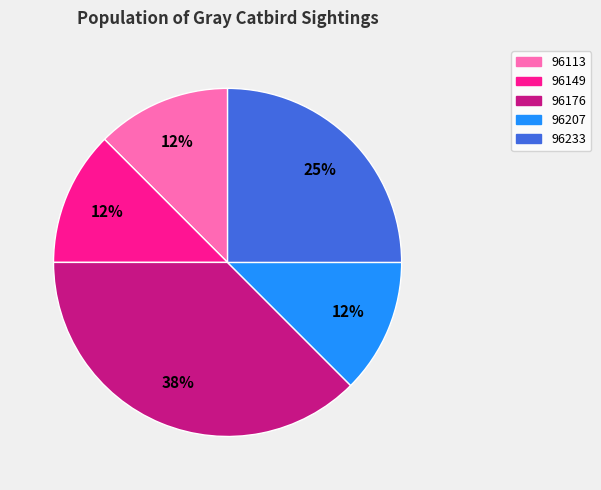

What is the largest slice in the pie chart?

96176